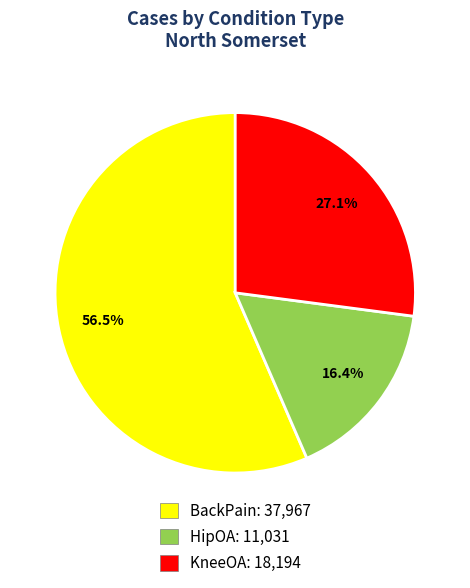

To the nearest percent, what portion does HipOA represent?

16%